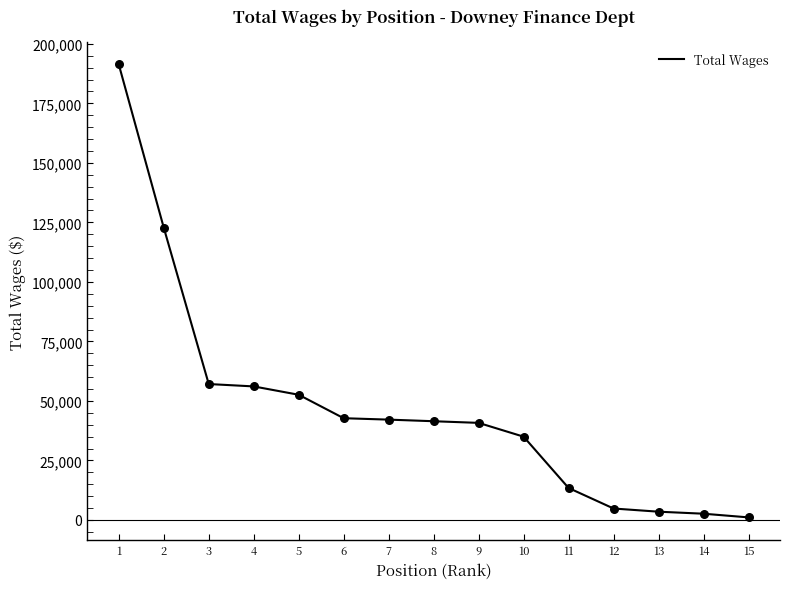

What is the change in value from 8 to 13?

-37998